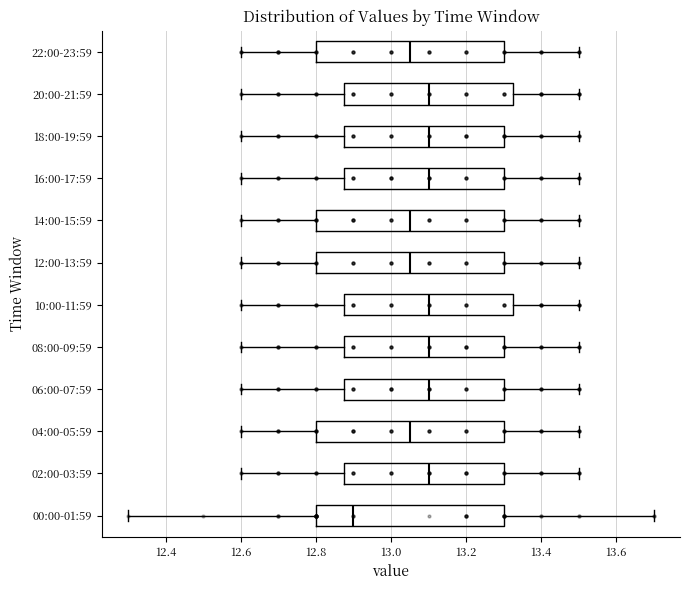

Where is the right edge of the box for 02:00-03:59 on the x-axis? The values are not printed on the chart, so give them approximately, as read against the axis.

13.30